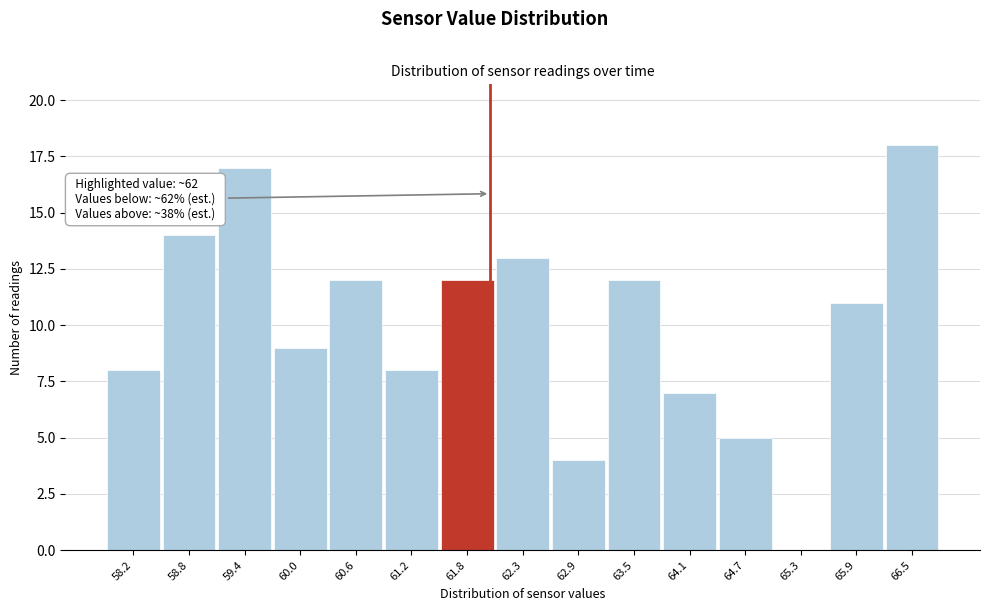

Over which range of the x-axis is the bar tallest?

66.2 to 66.8